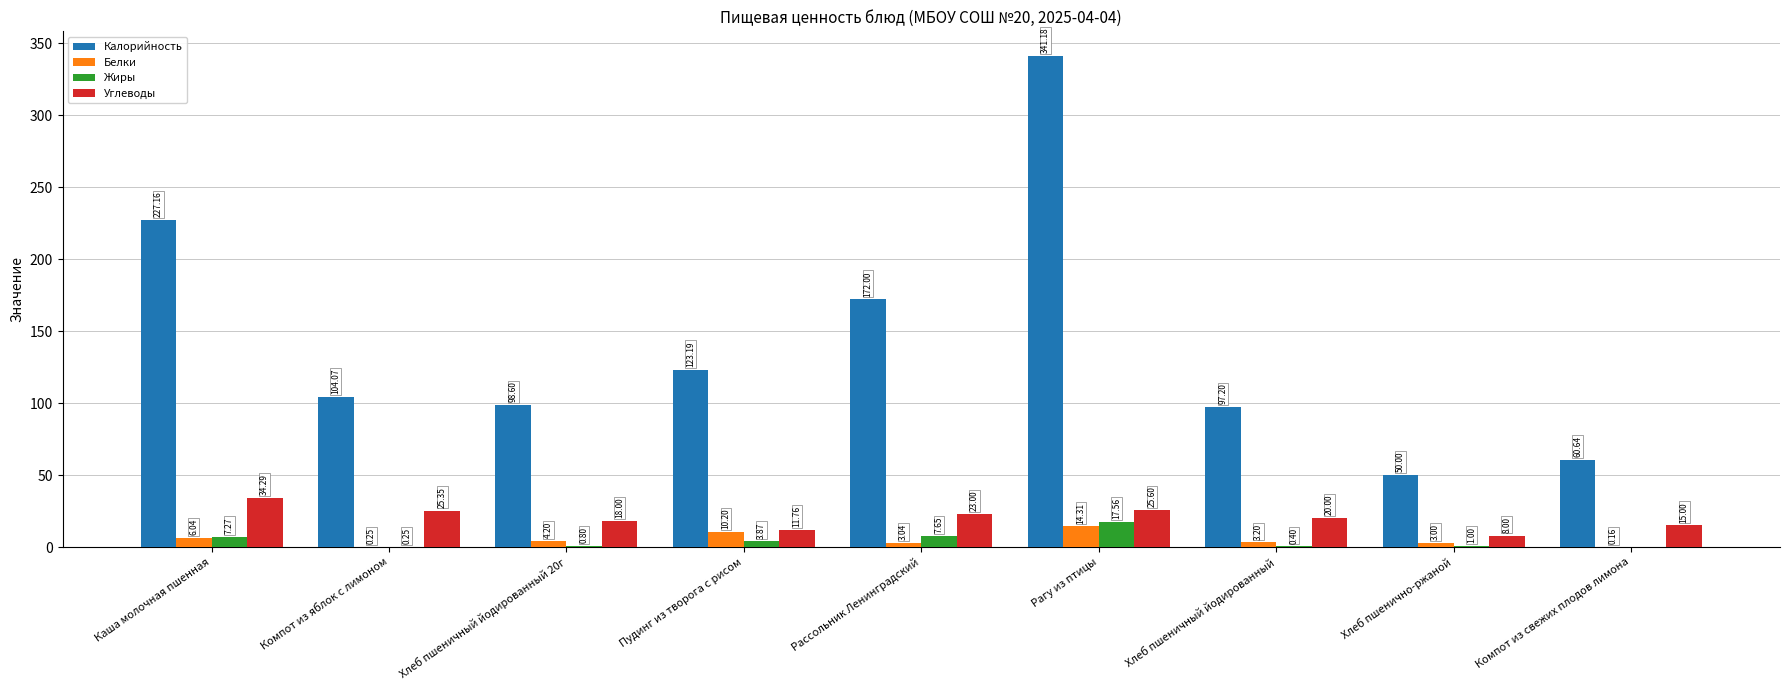

Which category has the highest value in the Углеводы series?

Каша молочная пшенная